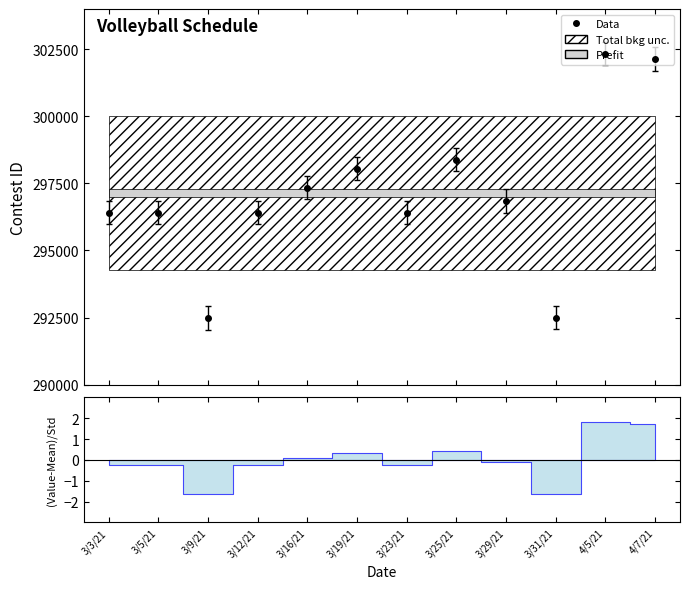

Reading left to right, extract all data points from this chart.

296406	296408	292485	296410	297342	298041	296411	298378	296845	292492	302334	302135